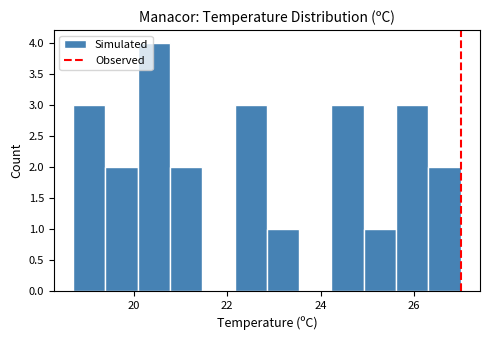

Read against the x-axis, roughly where is the centre of the tallest bar?

20.4